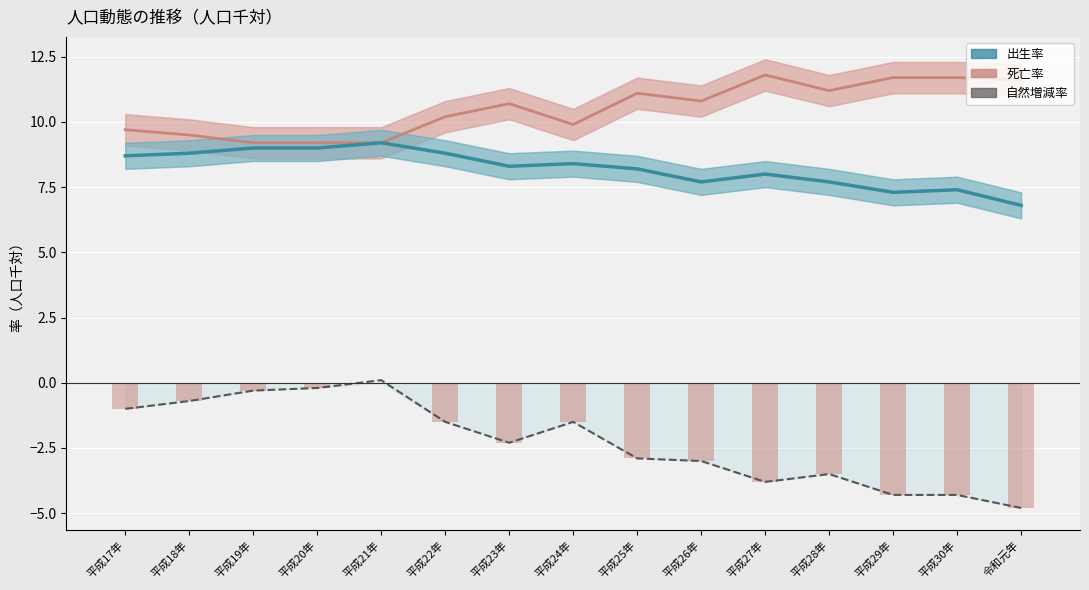

What is the label of the 9th bar from the right?

平成23年